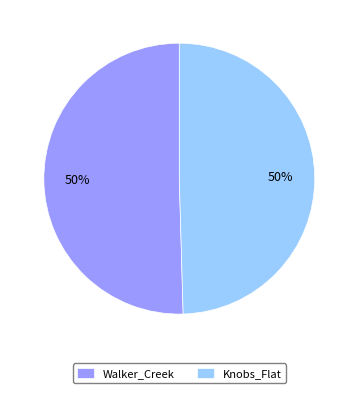

To the nearest percent, what percentage of the pie is Walker_Creek?

50%